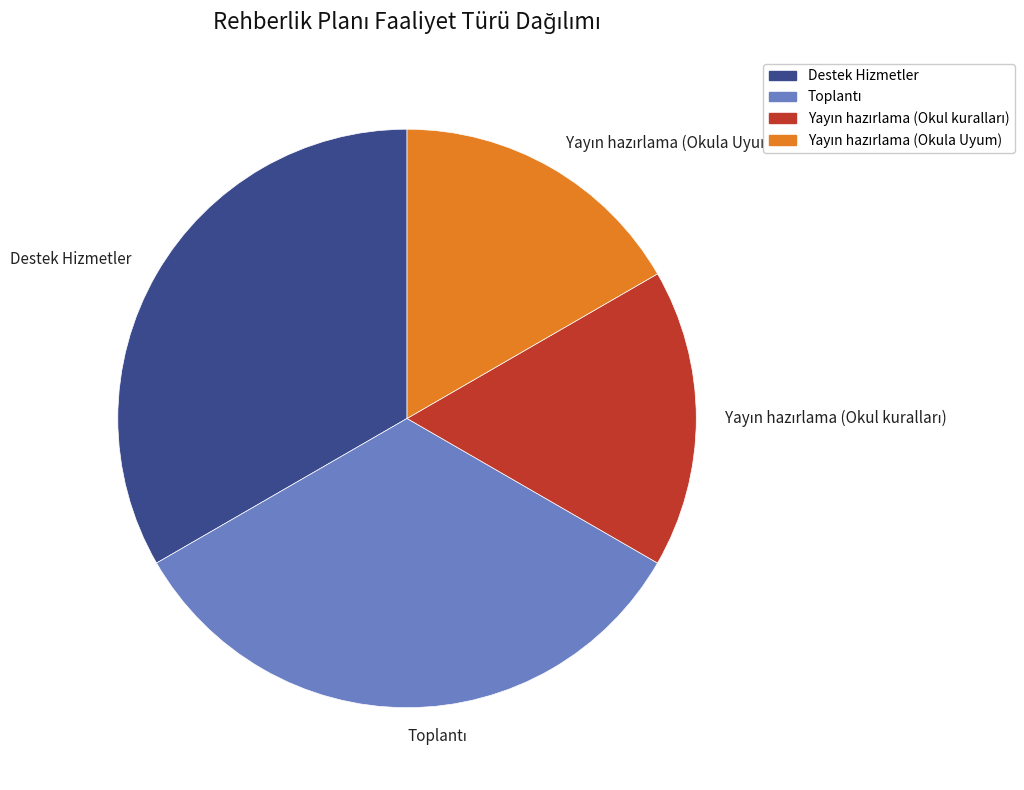

How many slices are in this pie chart?

4